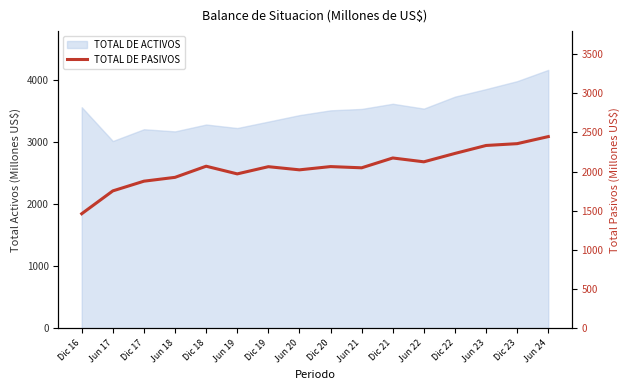

How many lines are shown in the chart?

1